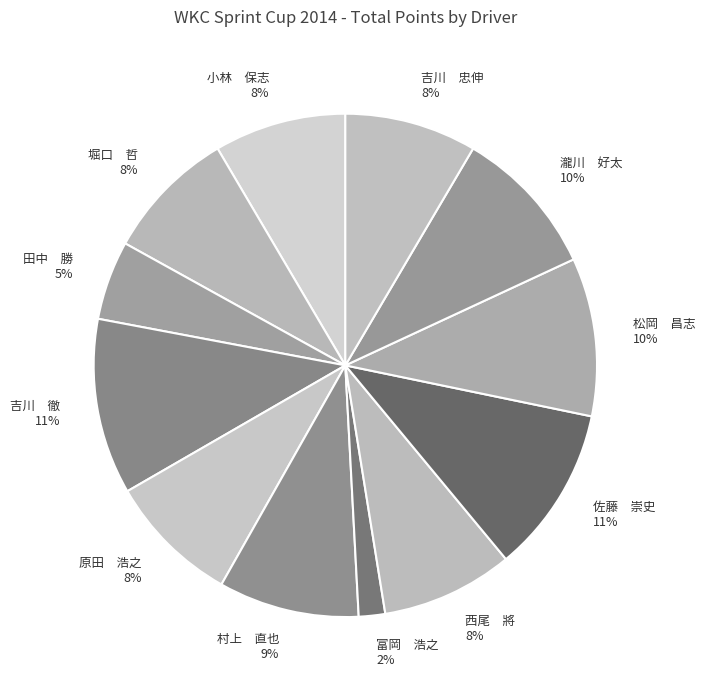

Is it true that 小林 保志 is 2% of the pie?

False